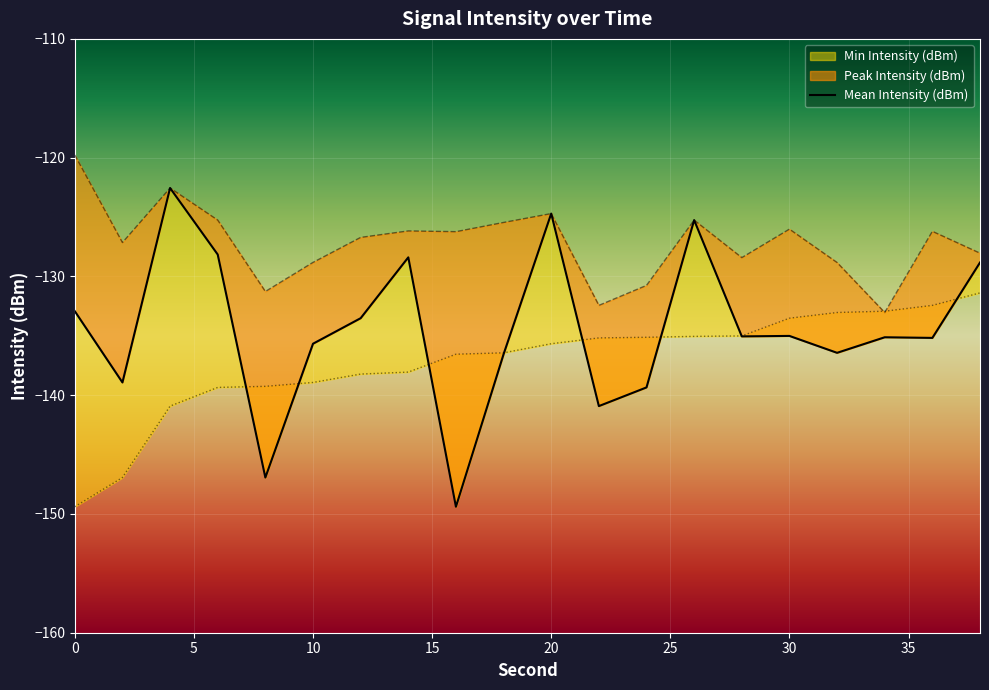

What is the difference between the highest and lowest values at 32?

7.6